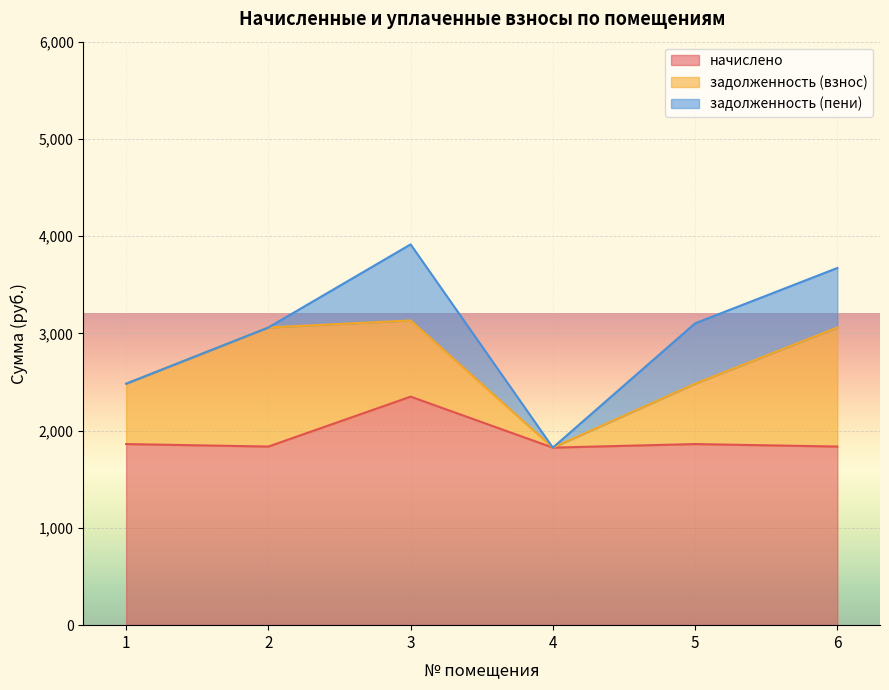

Count the number of categories in the chart.

6